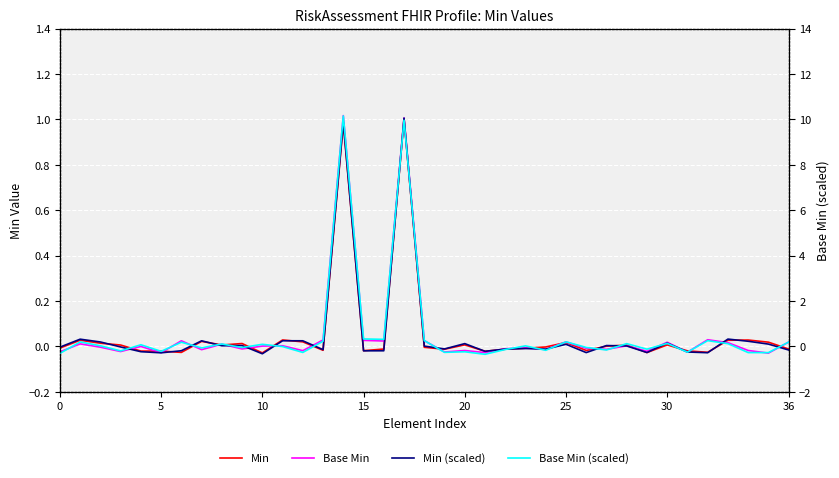

What is the greatest value displayed?

10.2